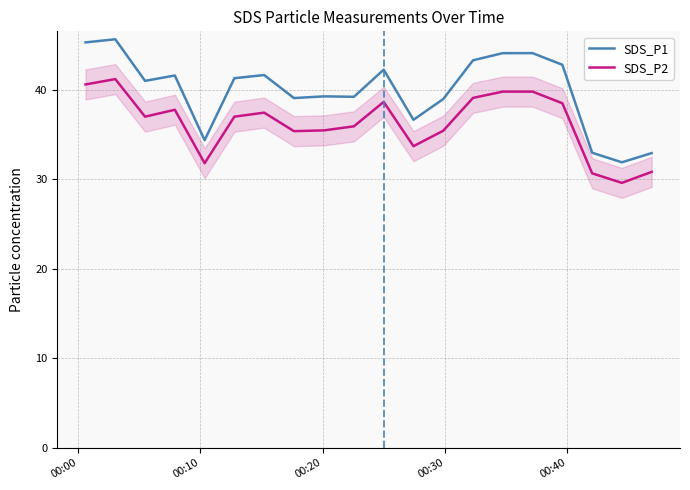

How many lines are shown in the chart?

2